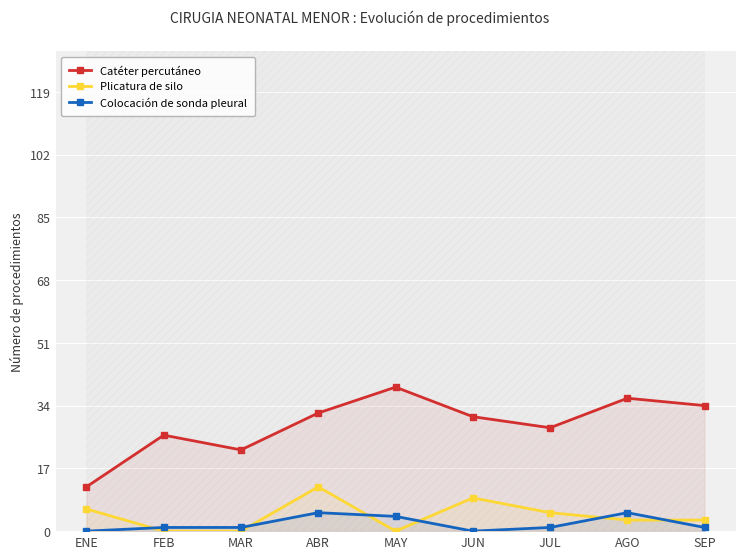

Between SEP and ABR, which is larger?

SEP